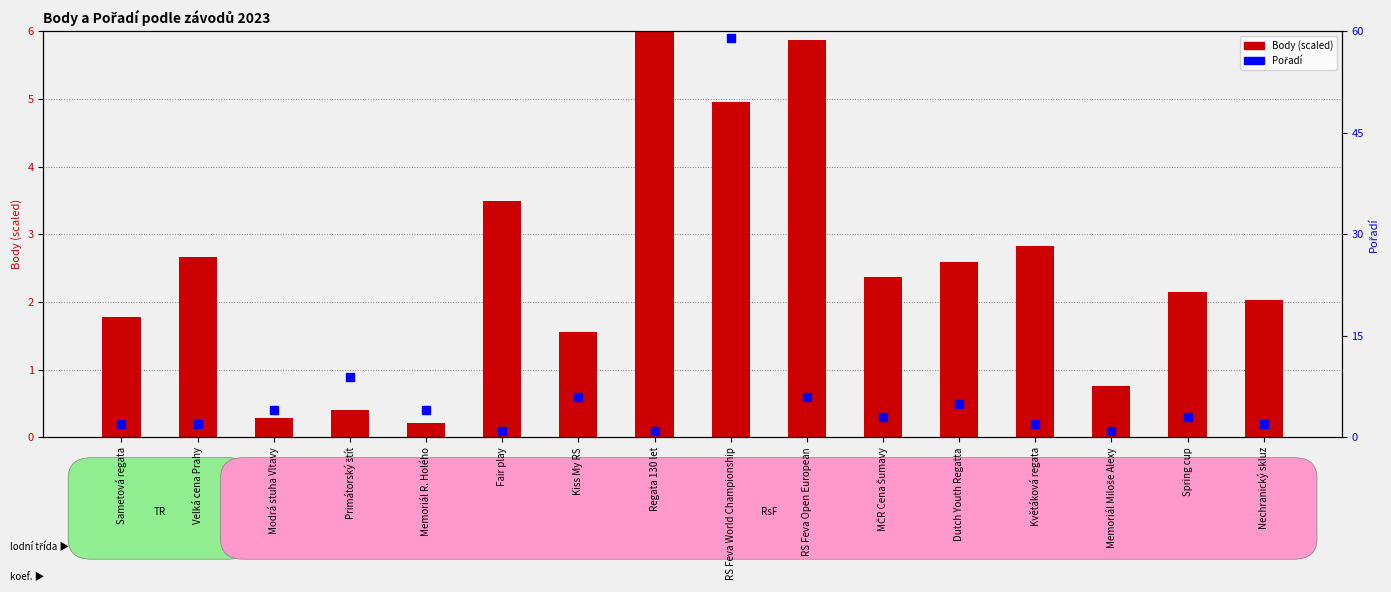

Which series has the widest spread of Y values?

Pořadí